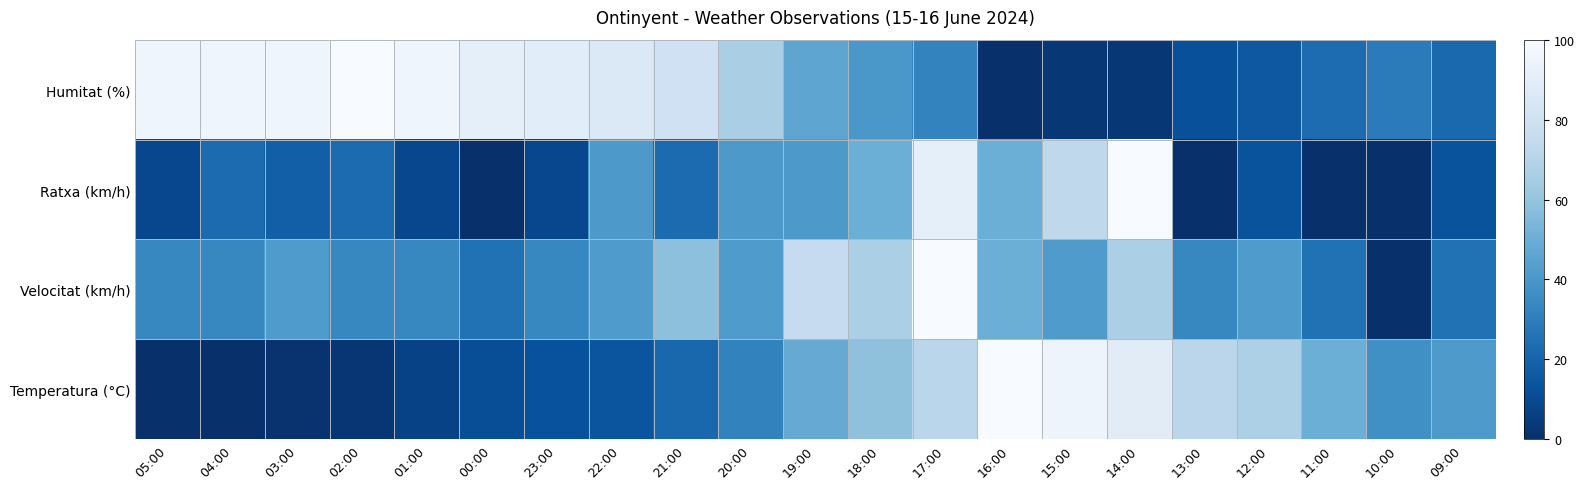

What is the difference between the highest and lowest values at 19:00?

34.1